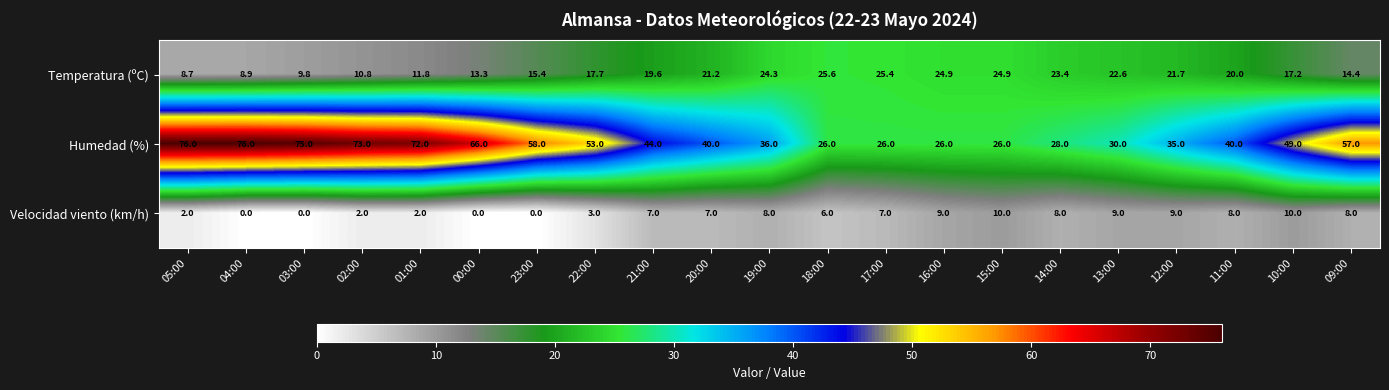

What is the spread (max minus min) of values at 13:00?

21.0